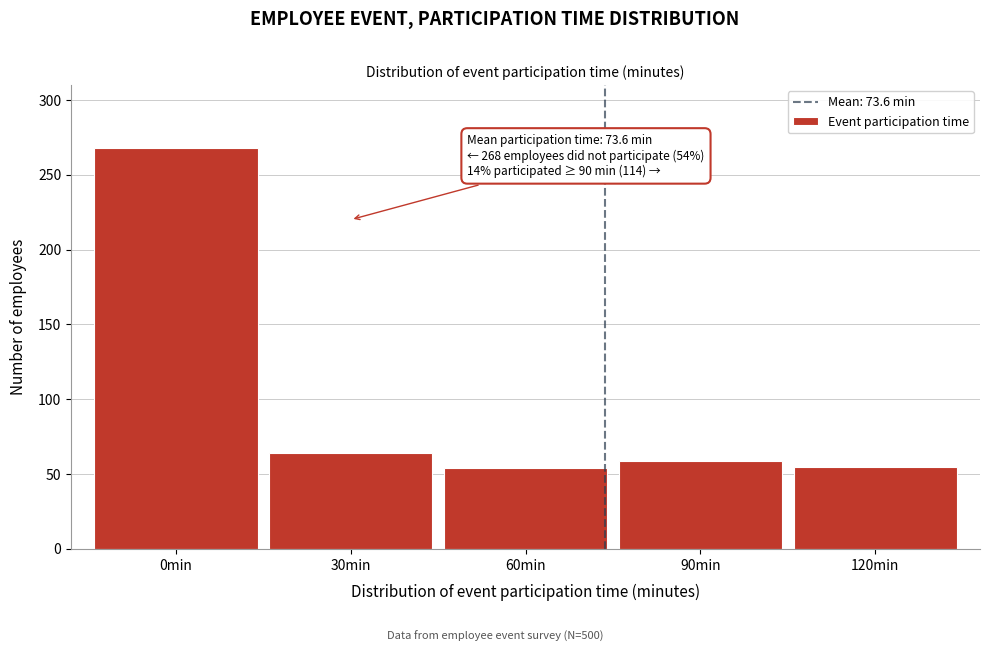

At which label is the value closest to 161?

30min